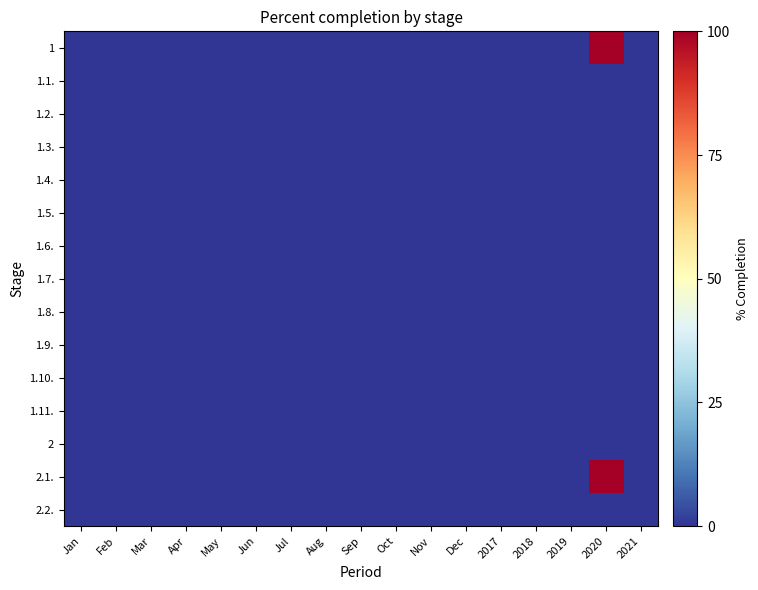

Reading left to right, what are all the values shown in this chart?

1: Jan=-50	Feb=-50	Mar=-50	Apr=-50	May=-50	Jun=-50	Jul=-50	Aug=-50	Sep=-50	Oct=-50	Nov=-50	Dec=-50	2017=-50	2018=-50	2019=-50	2020=50	2021=-50
1.1.: Jan=-50	Feb=-50	Mar=-50	Apr=-50	May=-50	Jun=-50	Jul=-50	Aug=-50	Sep=-50	Oct=-50	Nov=-50	Dec=-50	2017=-50	2018=-50	2019=-50	2020=-50	2021=-50
1.2.: Jan=-50	Feb=-50	Mar=-50	Apr=-50	May=-50	Jun=-50	Jul=-50	Aug=-50	Sep=-50	Oct=-50	Nov=-50	Dec=-50	2017=-50	2018=-50	2019=-50	2020=-50	2021=-50
1.3.: Jan=-50	Feb=-50	Mar=-50	Apr=-50	May=-50	Jun=-50	Jul=-50	Aug=-50	Sep=-50	Oct=-50	Nov=-50	Dec=-50	2017=-50	2018=-50	2019=-50	2020=-50	2021=-50
1.4.: Jan=-50	Feb=-50	Mar=-50	Apr=-50	May=-50	Jun=-50	Jul=-50	Aug=-50	Sep=-50	Oct=-50	Nov=-50	Dec=-50	2017=-50	2018=-50	2019=-50	2020=-50	2021=-50
1.5.: Jan=-50	Feb=-50	Mar=-50	Apr=-50	May=-50	Jun=-50	Jul=-50	Aug=-50	Sep=-50	Oct=-50	Nov=-50	Dec=-50	2017=-50	2018=-50	2019=-50	2020=-50	2021=-50
1.6.: Jan=-50	Feb=-50	Mar=-50	Apr=-50	May=-50	Jun=-50	Jul=-50	Aug=-50	Sep=-50	Oct=-50	Nov=-50	Dec=-50	2017=-50	2018=-50	2019=-50	2020=-50	2021=-50
1.7.: Jan=-50	Feb=-50	Mar=-50	Apr=-50	May=-50	Jun=-50	Jul=-50	Aug=-50	Sep=-50	Oct=-50	Nov=-50	Dec=-50	2017=-50	2018=-50	2019=-50	2020=-50	2021=-50
1.8.: Jan=-50	Feb=-50	Mar=-50	Apr=-50	May=-50	Jun=-50	Jul=-50	Aug=-50	Sep=-50	Oct=-50	Nov=-50	Dec=-50	2017=-50	2018=-50	2019=-50	2020=-50	2021=-50
1.9.: Jan=-50	Feb=-50	Mar=-50	Apr=-50	May=-50	Jun=-50	Jul=-50	Aug=-50	Sep=-50	Oct=-50	Nov=-50	Dec=-50	2017=-50	2018=-50	2019=-50	2020=-50	2021=-50
1.10.: Jan=-50	Feb=-50	Mar=-50	Apr=-50	May=-50	Jun=-50	Jul=-50	Aug=-50	Sep=-50	Oct=-50	Nov=-50	Dec=-50	2017=-50	2018=-50	2019=-50	2020=-50	2021=-50
1.11.: Jan=-50	Feb=-50	Mar=-50	Apr=-50	May=-50	Jun=-50	Jul=-50	Aug=-50	Sep=-50	Oct=-50	Nov=-50	Dec=-50	2017=-50	2018=-50	2019=-50	2020=-50	2021=-50
2: Jan=-50	Feb=-50	Mar=-50	Apr=-50	May=-50	Jun=-50	Jul=-50	Aug=-50	Sep=-50	Oct=-50	Nov=-50	Dec=-50	2017=-50	2018=-50	2019=-50	2020=-50	2021=-50
2.1.: Jan=-50	Feb=-50	Mar=-50	Apr=-50	May=-50	Jun=-50	Jul=-50	Aug=-50	Sep=-50	Oct=-50	Nov=-50	Dec=-50	2017=-50	2018=-50	2019=-50	2020=50	2021=-50
2.2.: Jan=-50	Feb=-50	Mar=-50	Apr=-50	May=-50	Jun=-50	Jul=-50	Aug=-50	Sep=-50	Oct=-50	Nov=-50	Dec=-50	2017=-50	2018=-50	2019=-50	2020=-50	2021=-50